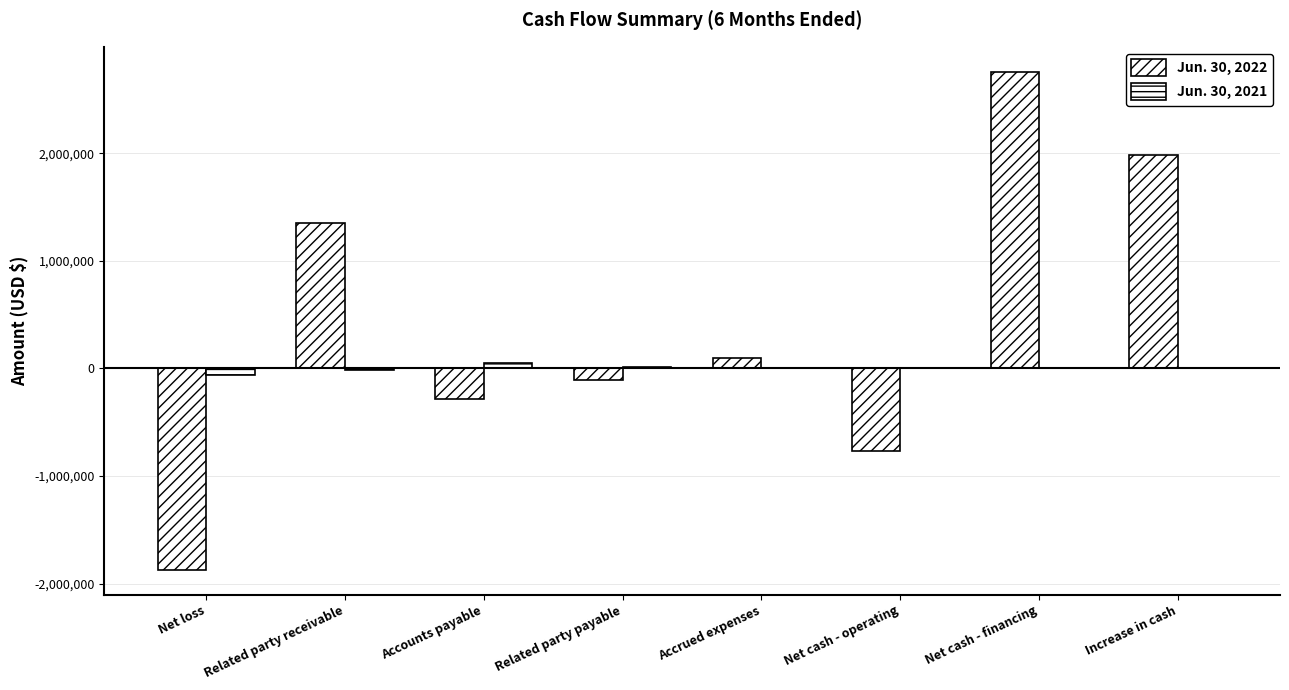

Between Related party receivable and Net cash - operating, which series saw the biggest shift?

Jun. 30, 2022